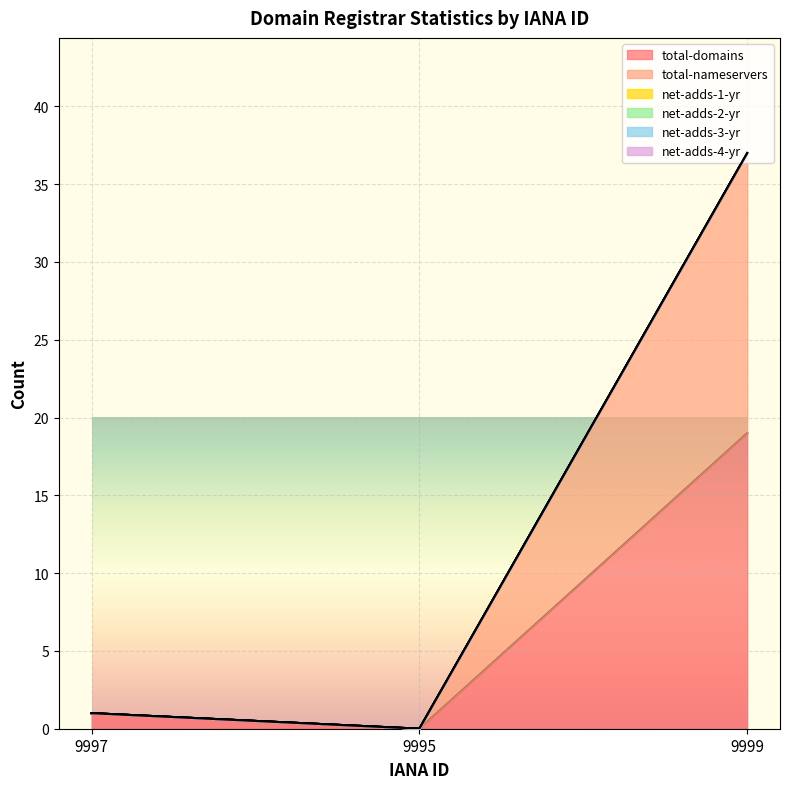

What is the label of the 1st point from the right?

9999